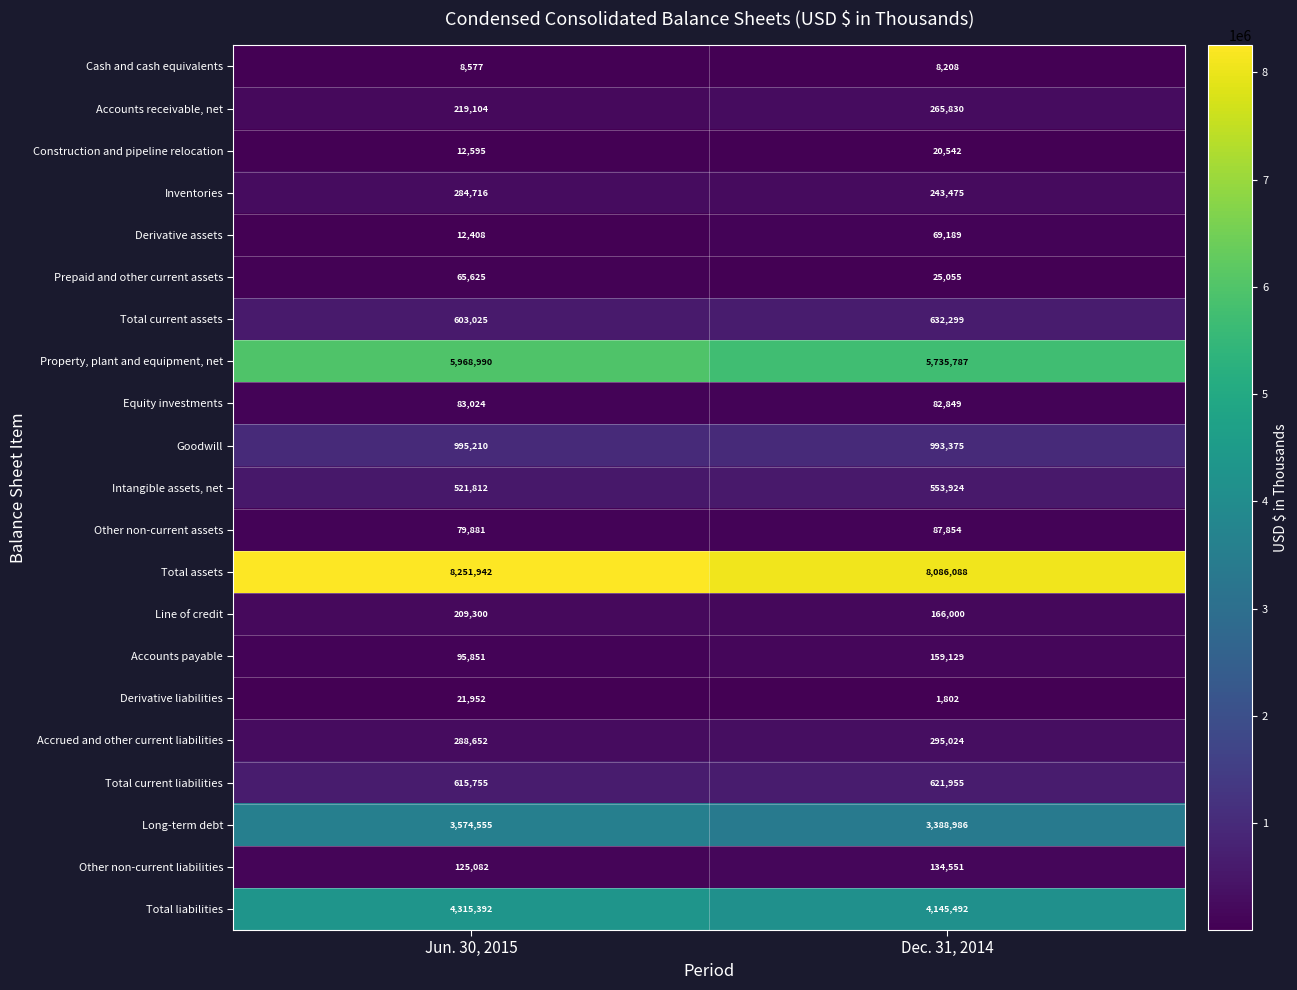

At Dec. 31, 2014, list the series in order from largest to smallest.

Total assets, Property, plant and equipment, net, Total liabilities, Long-term debt, Goodwill, Total current assets, Total current liabilities, Intangible assets, net, Accrued and other current liabilities, Accounts receivable, net, Inventories, Line of credit, Accounts payable, Other non-current liabilities, Other non-current assets, Equity investments, Derivative assets, Prepaid and other current assets, Construction and pipeline relocation, Cash and cash equivalents, Derivative liabilities